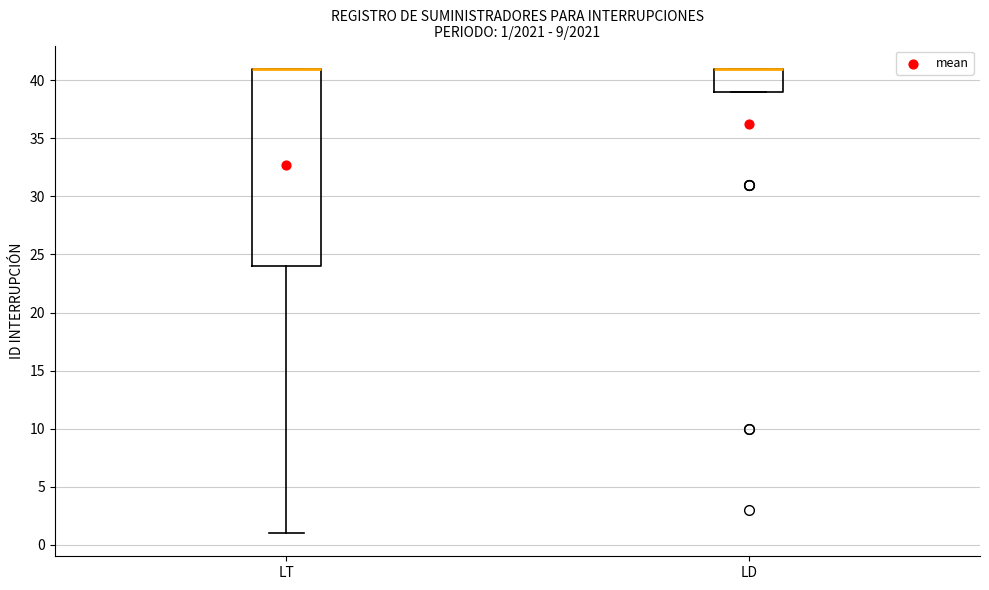

Which box is the tallest, from its lower edge to its upper edge?

LT